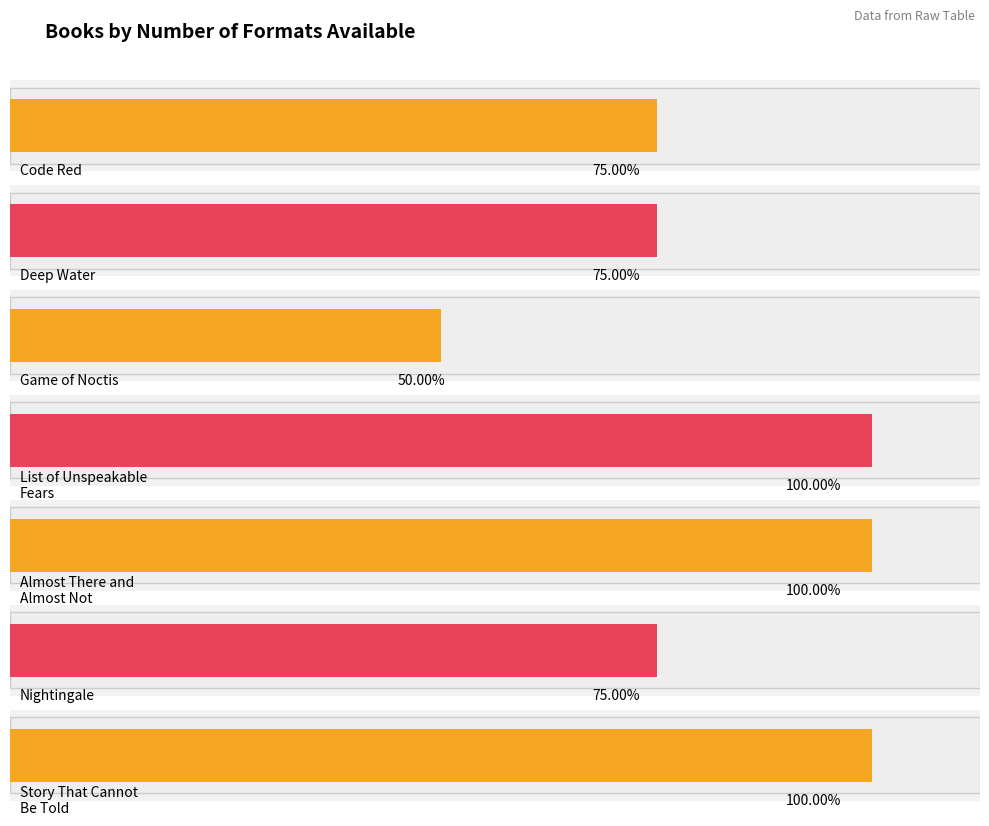

What is the sum of the values at Almost There and Almost Not and List of Unspeakable Fears?

8